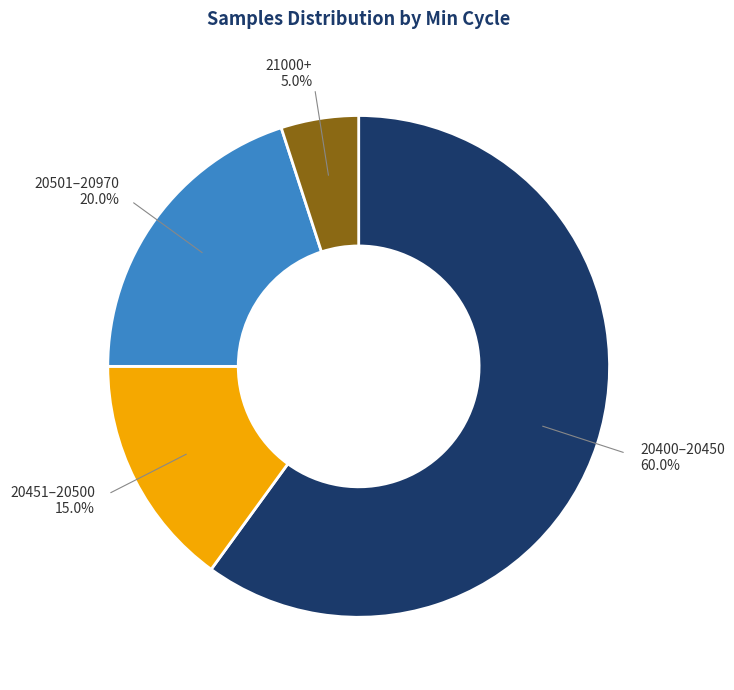

Is there a majority slice in this chart?

Yes